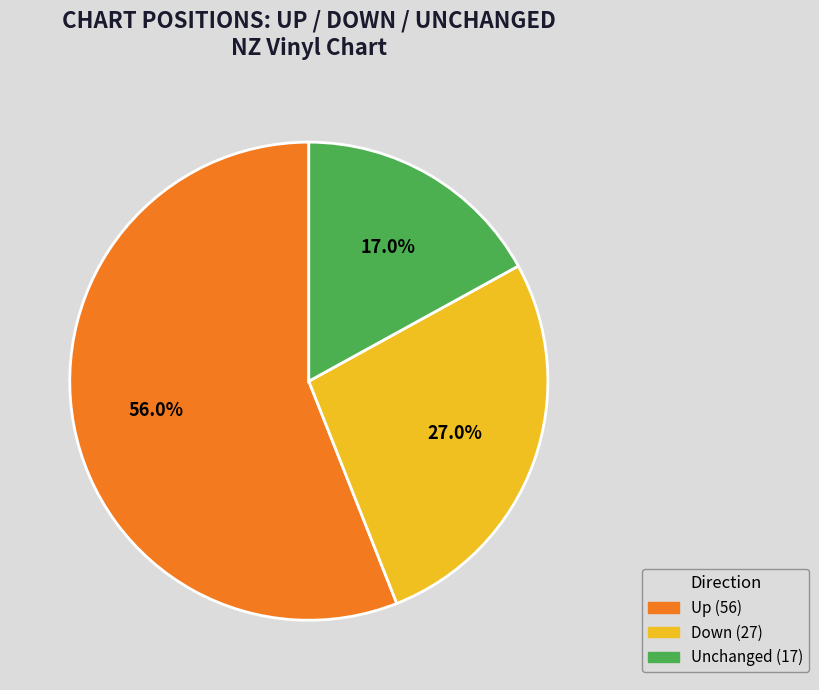

Does any single category account for the majority?

Yes